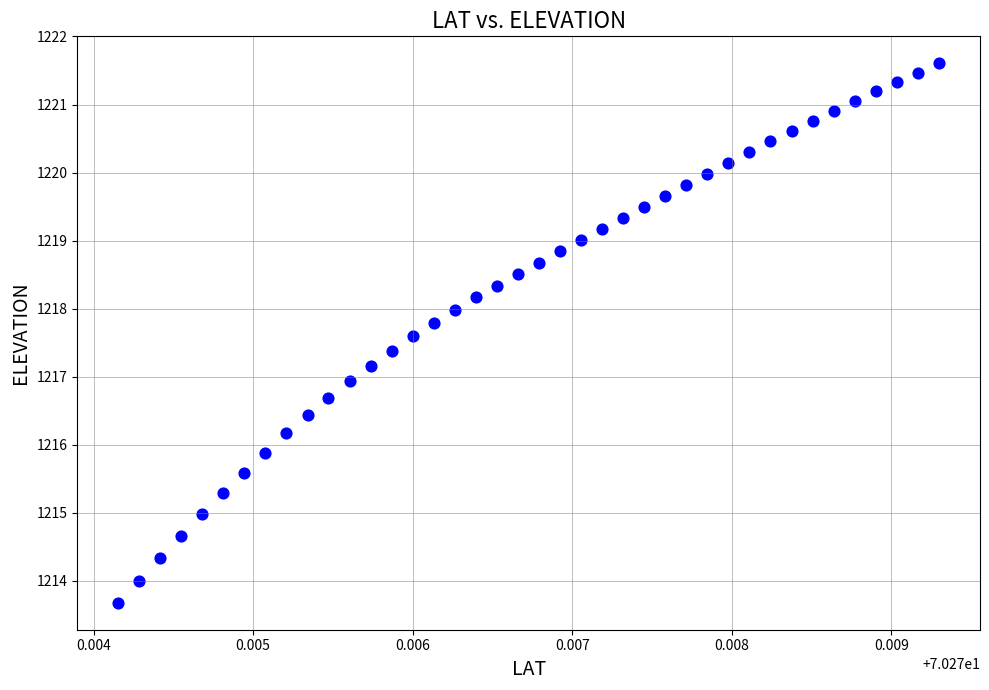

How many points are shown in the scatter plot?

40